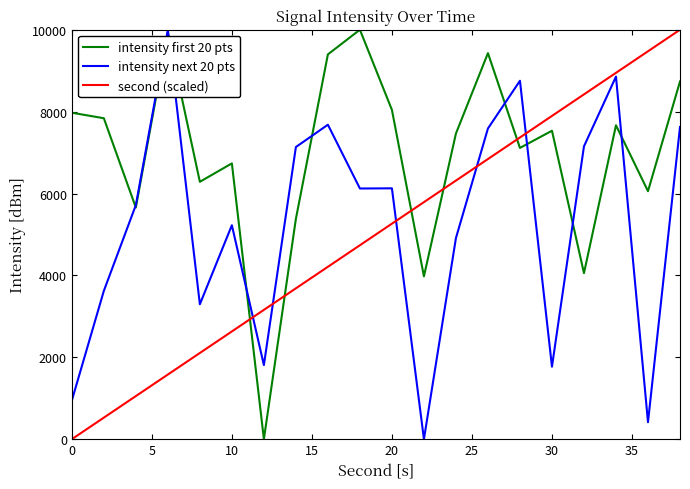

True or false: intensity first 20 pts and intensity next 20 pts intersect in this chart.

True